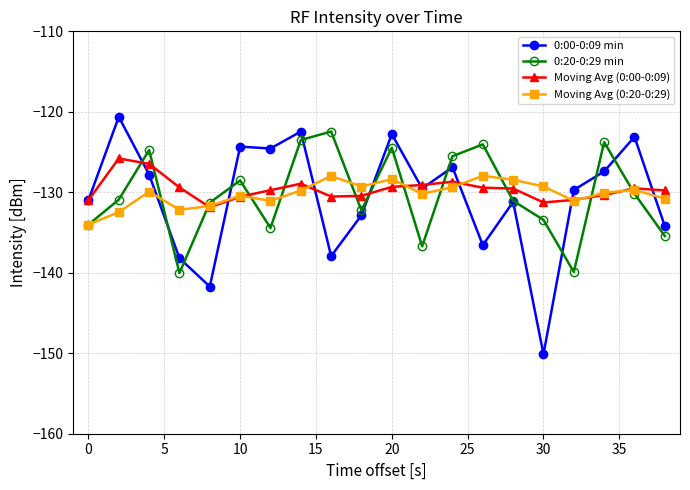

Does the chart have visible grid lines?

Yes